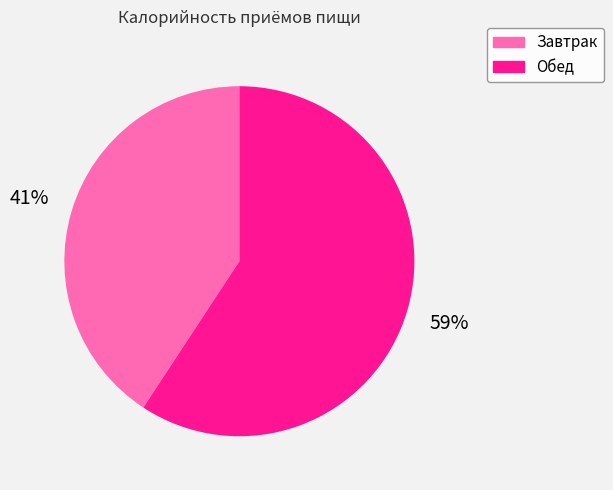

To the nearest percent, what is the difference between the Завтрак and Обед slice percentages?

18%